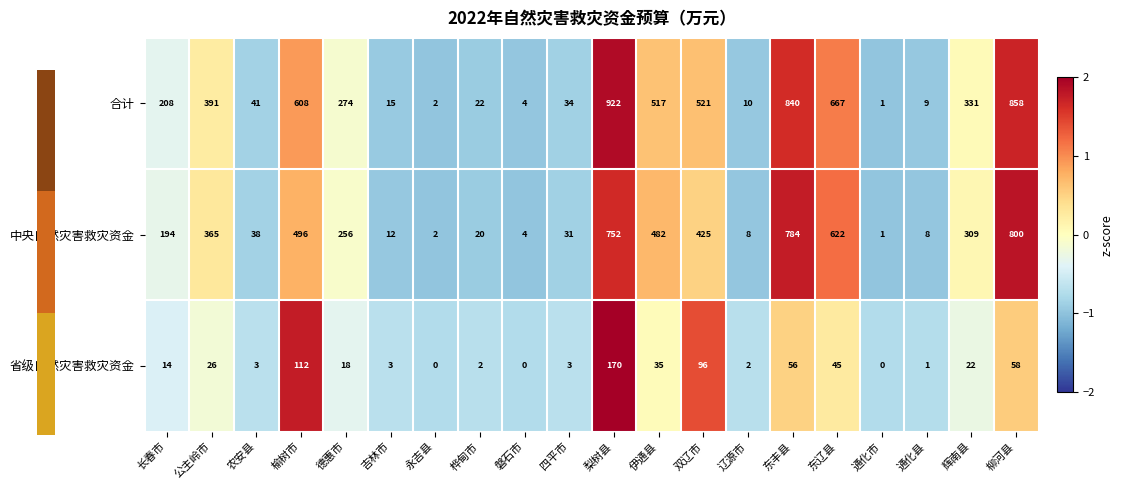

At which category is the sum across all series the highest?

梨树县